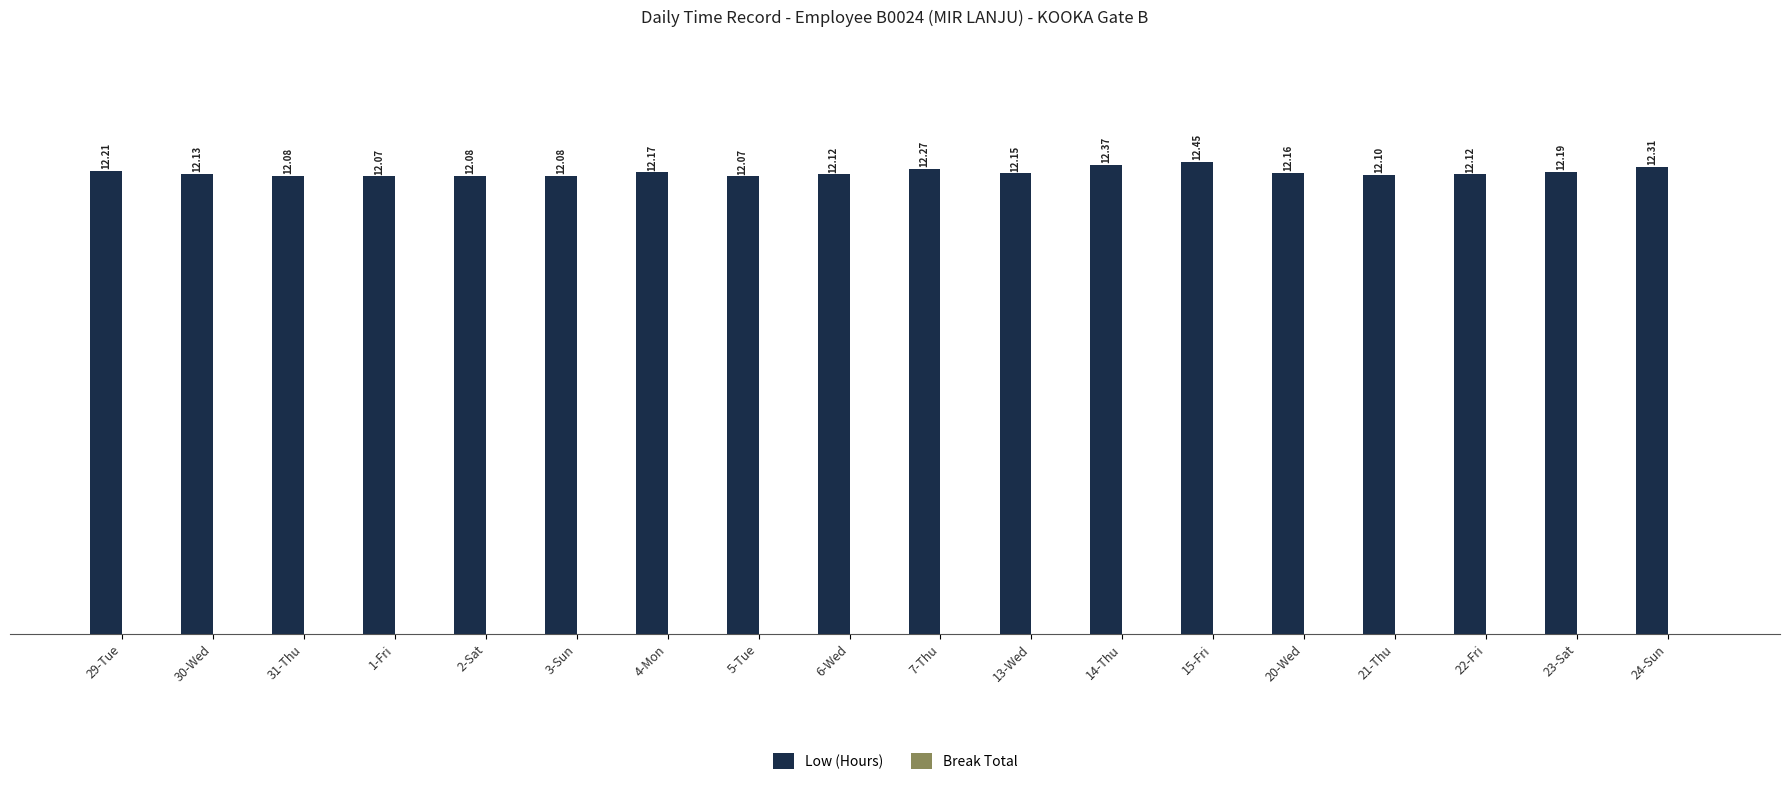

What is the ratio of the value at 30-Wed to the value at 13-Wed?

1.0